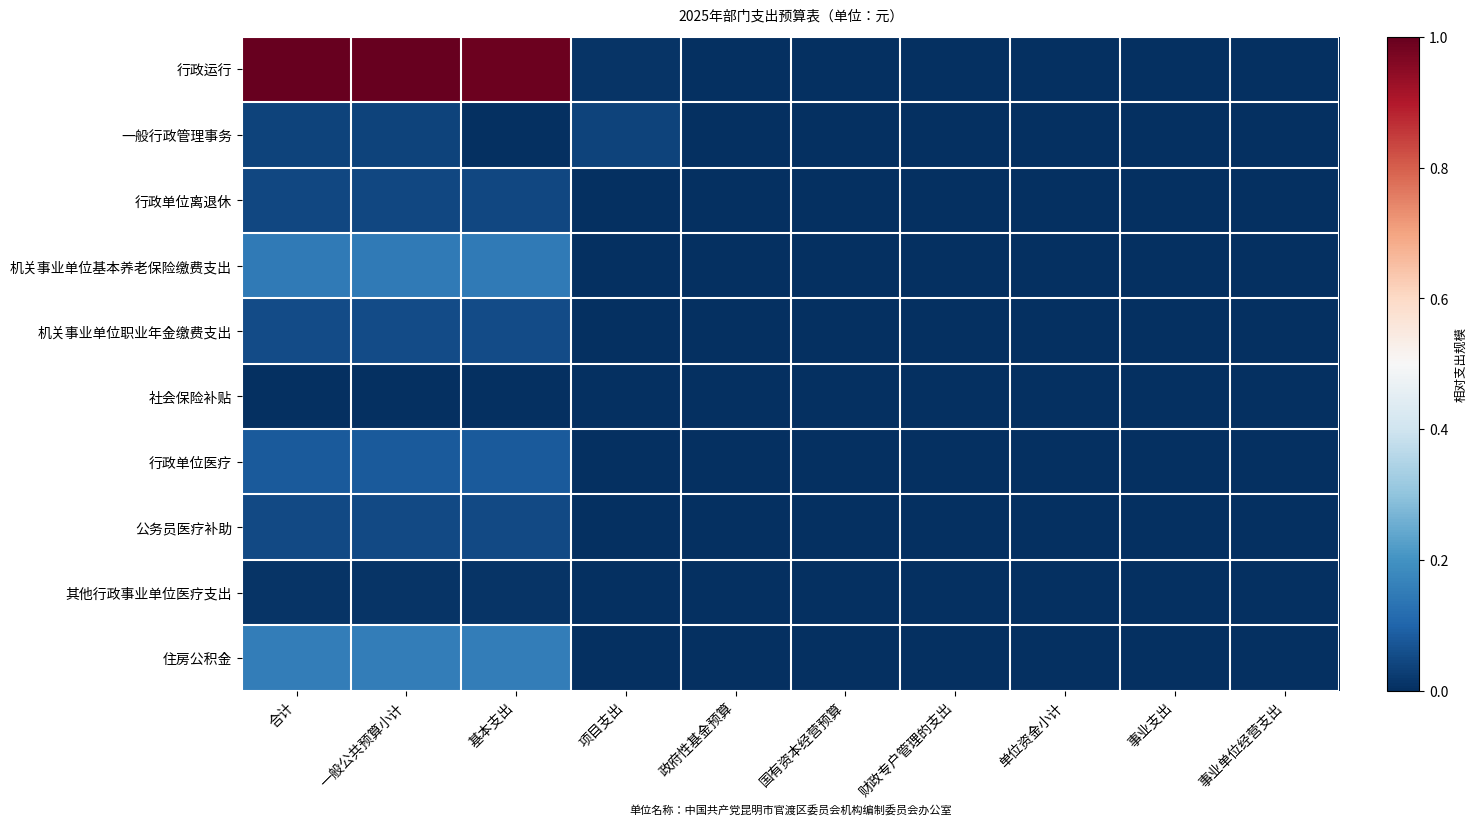

Which series has the largest total across all categories?

行政运行